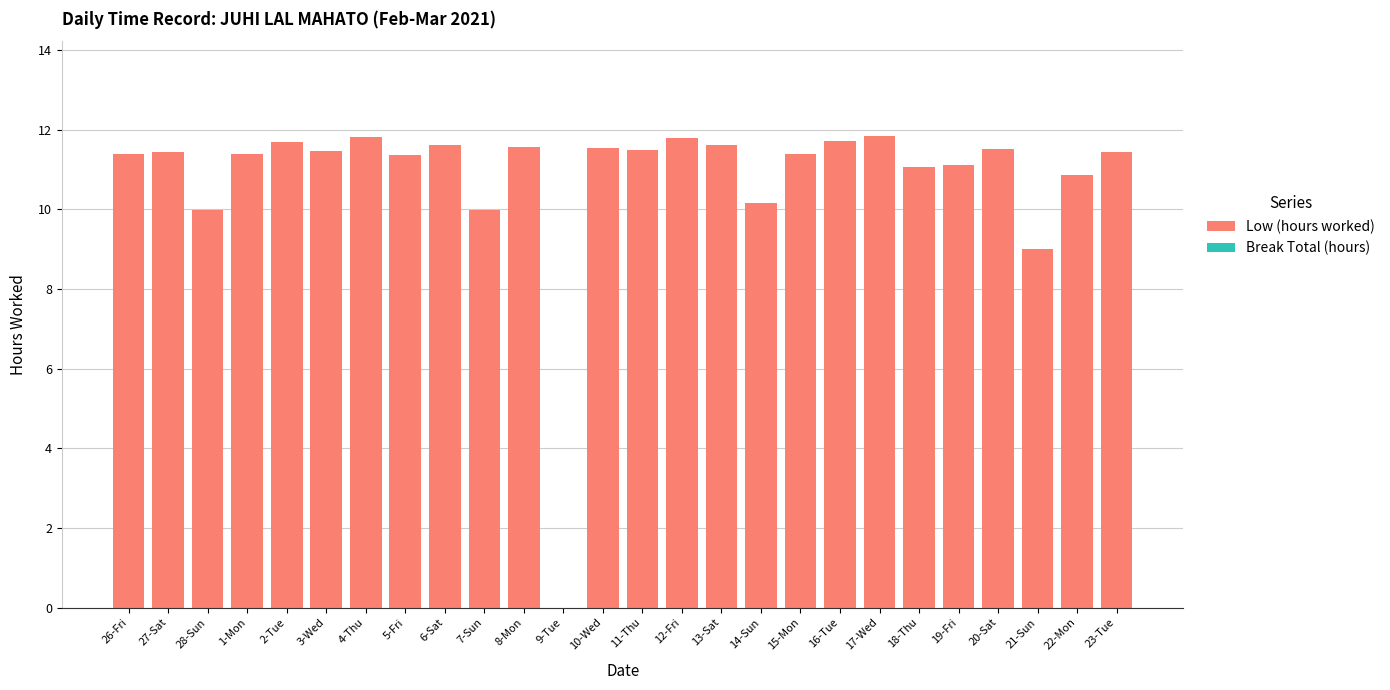

Count the number of data series in this chart.

1